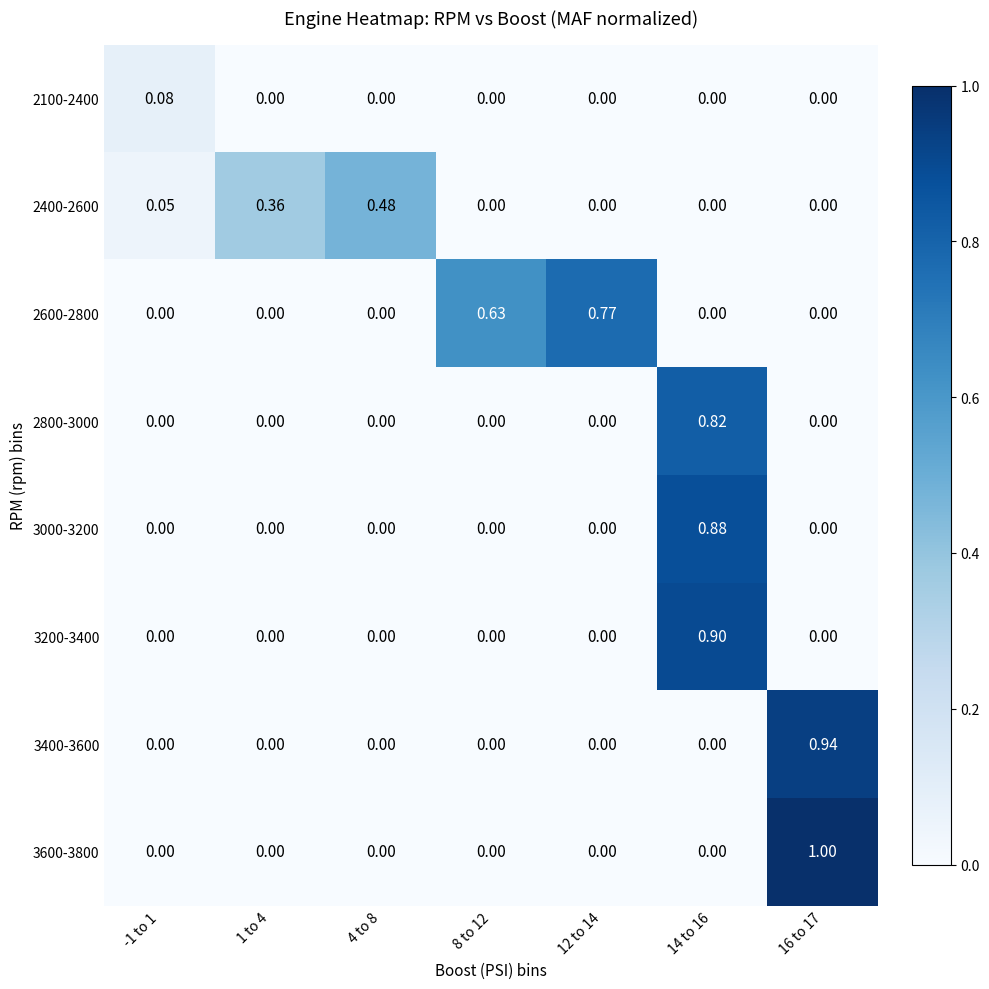

Is the value of 3600-3800 at 12 to 14 greater than the value of 2600-2800 at 8 to 12?

No